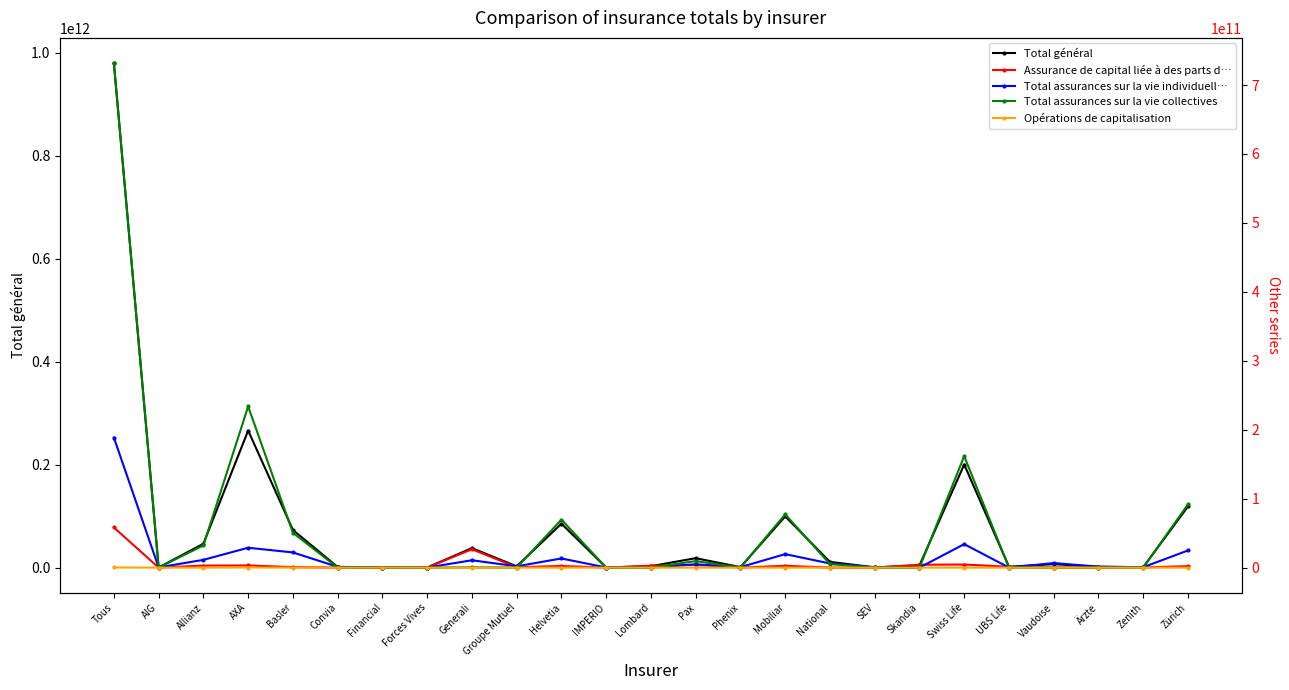

Where is the first local minimum for Total assurances sur la vie collectives?

AIG